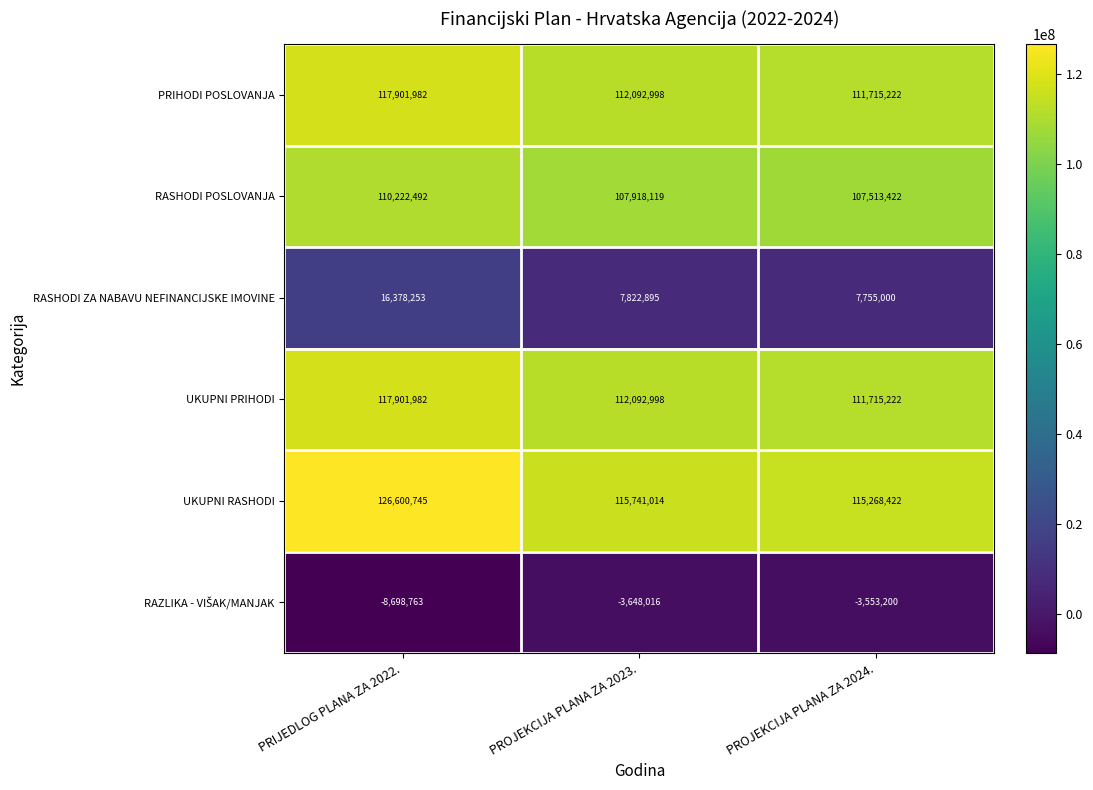

What is the minimum value shown in the chart?

-8698763